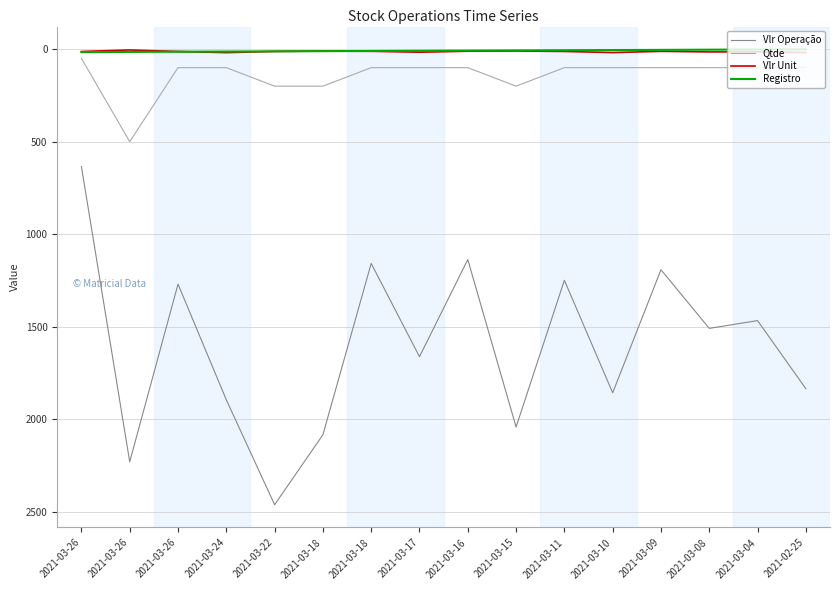

Reading right to left, list all the values displayed in this chart.

Vlr Operação: 2021-02-25=1835.0	2021-03-04=1467.0	2021-03-08=1509.0	2021-03-09=1192.0	2021-03-10=1857.0	2021-03-11=1249.0	2021-03-15=2042.0	2021-03-16=1137.0	2021-03-17=1662.0	2021-03-18=1158.0	2021-03-18=2084.0	2021-03-22=2462.0	2021-03-24=1895.0	2021-03-26=1270.0	2021-03-26=2230.0	2021-03-26=635.0
Qtde: 2021-02-25=100.0	2021-03-04=100.0	2021-03-08=100.0	2021-03-09=100.0	2021-03-10=100.0	2021-03-11=100.0	2021-03-15=200.0	2021-03-16=100.0	2021-03-17=100.0	2021-03-18=100.0	2021-03-18=200.0	2021-03-22=200.0	2021-03-24=100.0	2021-03-26=100.0	2021-03-26=500.0	2021-03-26=50.0
Vlr Unit: 2021-02-25=18.4	2021-03-04=14.7	2021-03-08=15.1	2021-03-09=11.9	2021-03-10=18.6	2021-03-11=12.5	2021-03-15=10.2	2021-03-16=11.4	2021-03-17=16.6	2021-03-18=11.6	2021-03-18=10.4	2021-03-22=12.3	2021-03-24=18.9	2021-03-26=12.7	2021-03-26=4.5	2021-03-26=12.7
Registro: 2021-02-25=1.0	2021-03-04=2.0	2021-03-08=3.0	2021-03-09=4.0	2021-03-10=5.0	2021-03-11=6.0	2021-03-15=7.0	2021-03-16=8.0	2021-03-17=9.0	2021-03-18=10.0	2021-03-18=11.0	2021-03-22=12.0	2021-03-24=13.0	2021-03-26=14.0	2021-03-26=15.0	2021-03-26=16.0